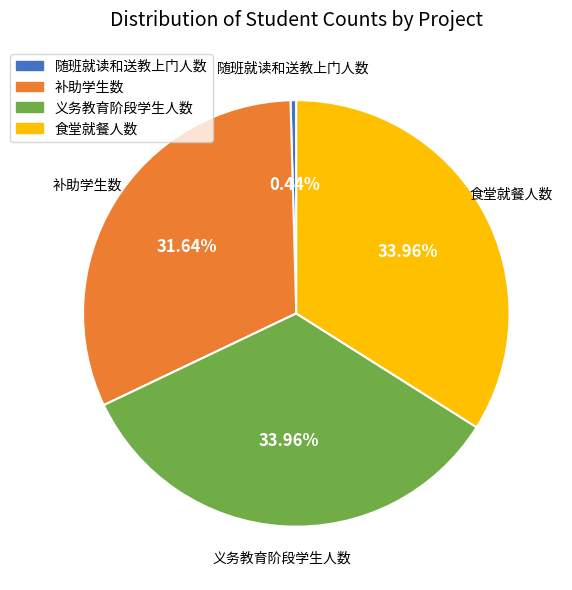

Does 义务教育阶段学生人数 account for over 50% of the chart?

No